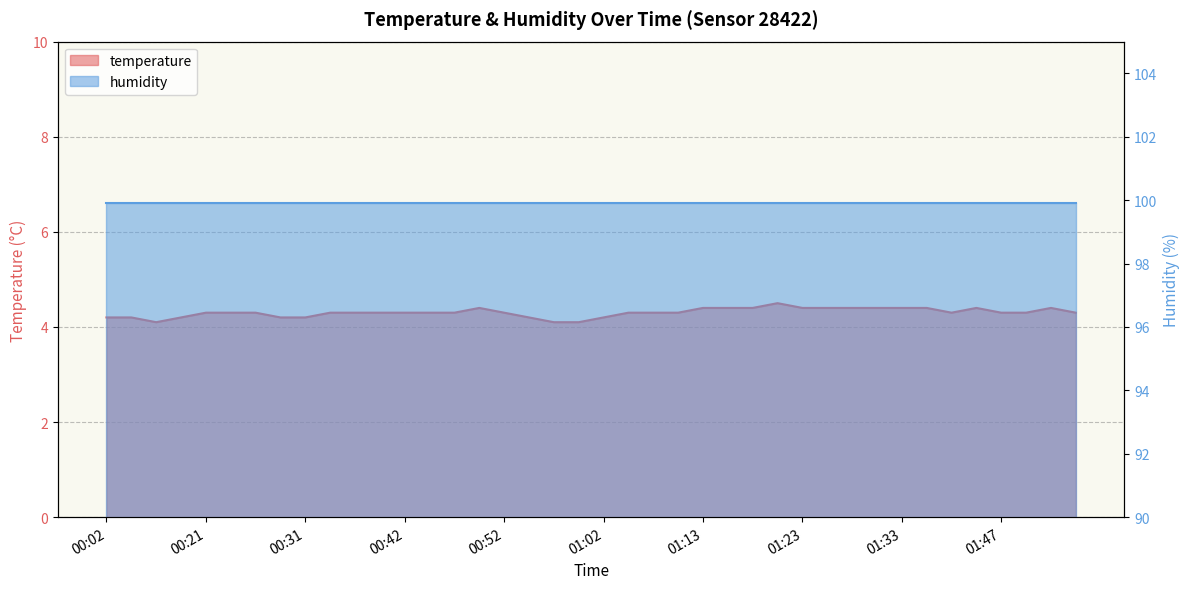

What position from the left is 01:00?

20